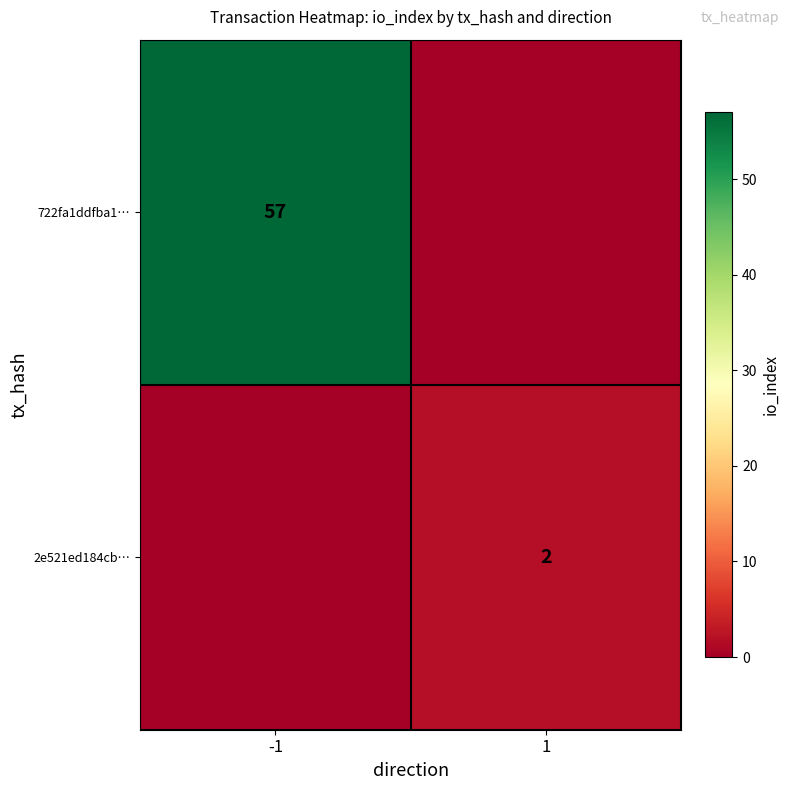

True or false: 2e521ed184cb… has a value of 2 at 1.

True